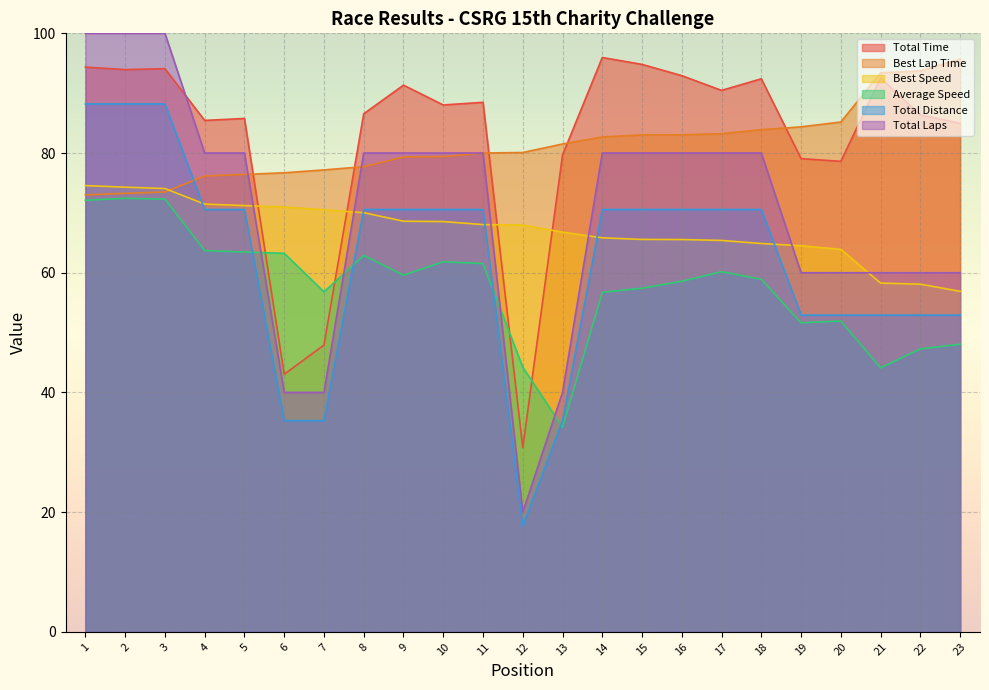

Which series has the widest spread of values?

Total Laps